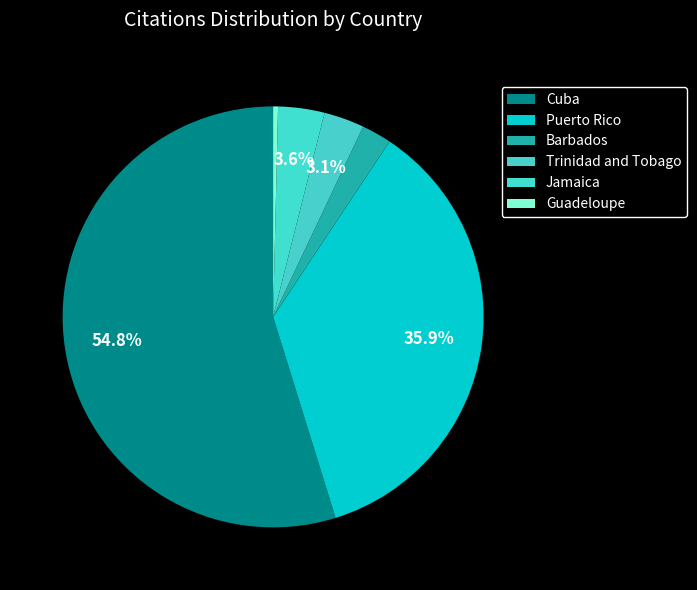

To the nearest percent, what is the difference between the Cuba and Puerto Rico slice percentages?

19%